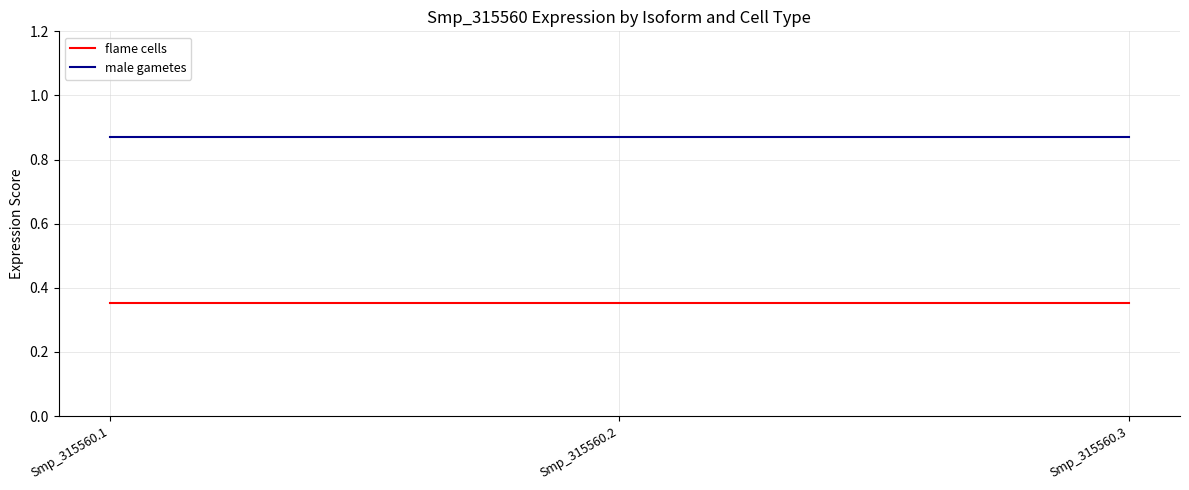

At how many categories does at least one series exceed 0?

3